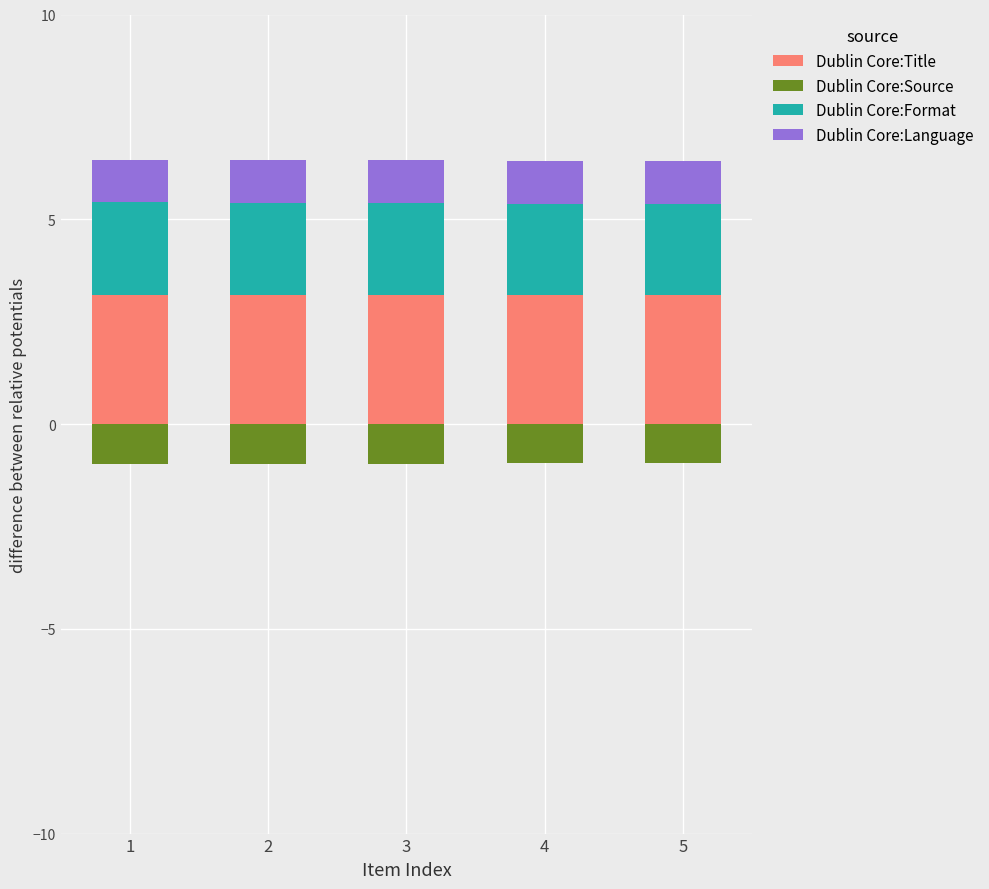

True or false: Dublin Core:Language has a value of 1.0 at 3.

True